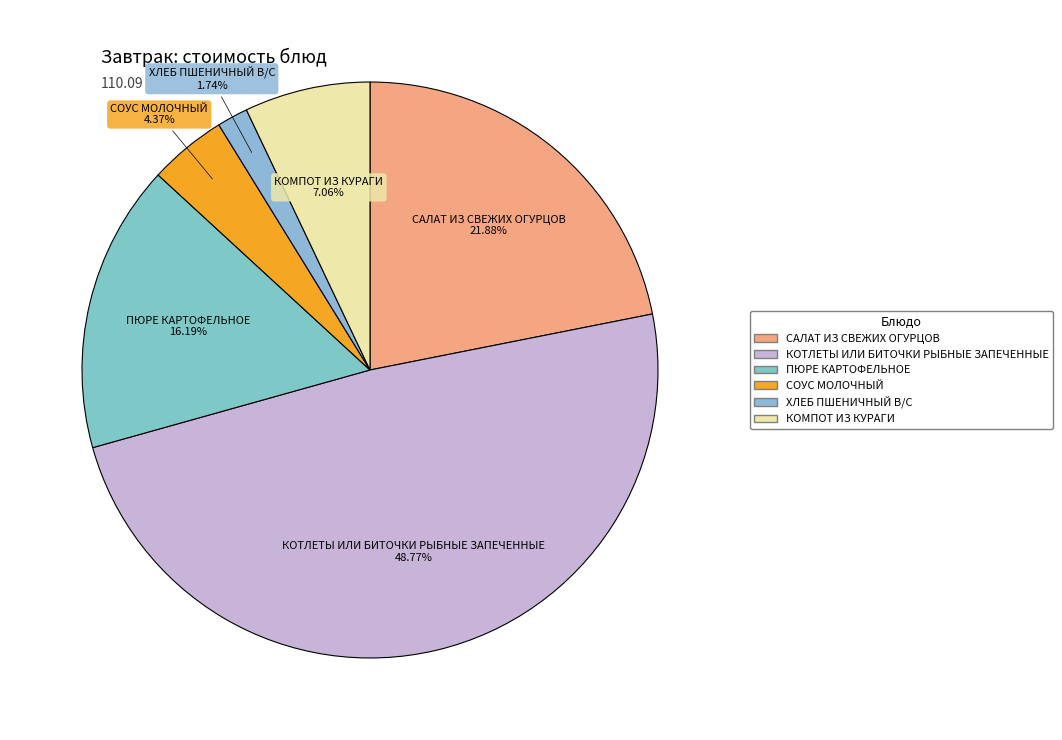

To the nearest percent, what is the average slice percentage?

17%